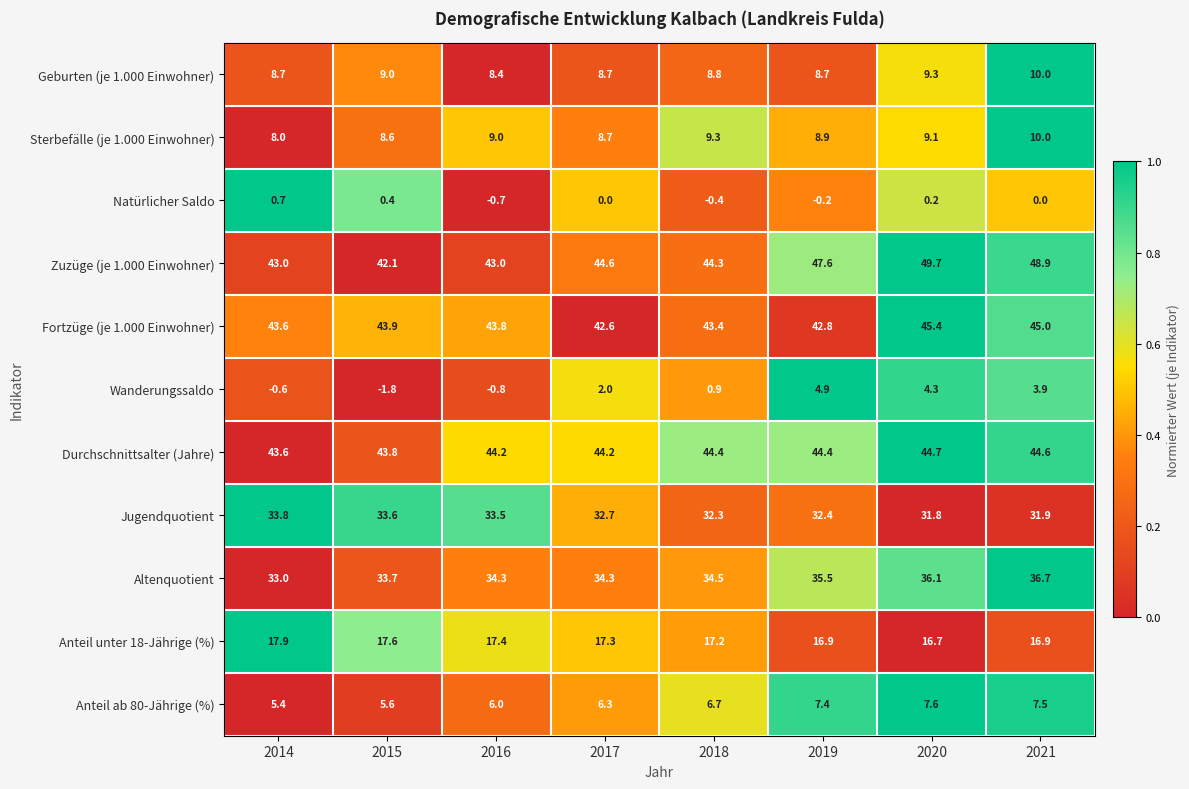

Which series changed the most between 2019 and 2020?

Fortzüge (je 1.000 Einwohner)